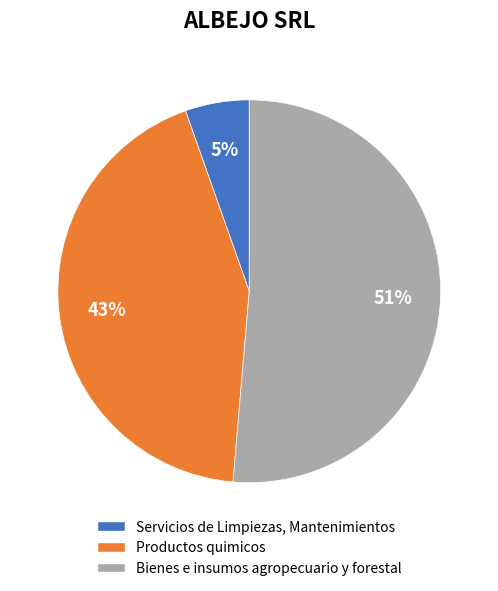

Count the number of slices in the pie.

3